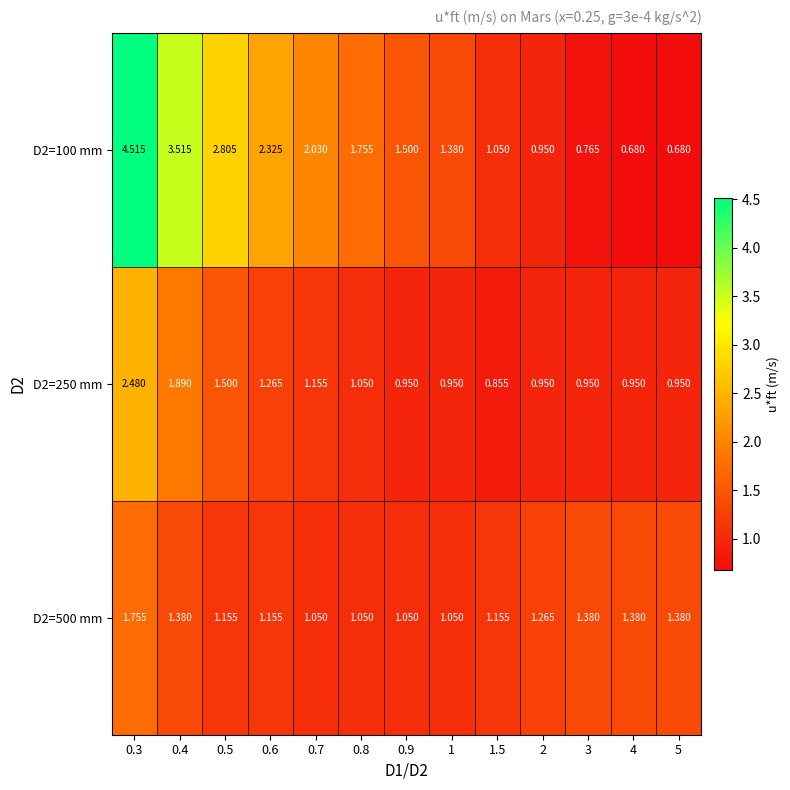

Is the value of D2=100 mm at 0.5 greater than the value of D2=250 mm at 0.4?

Yes